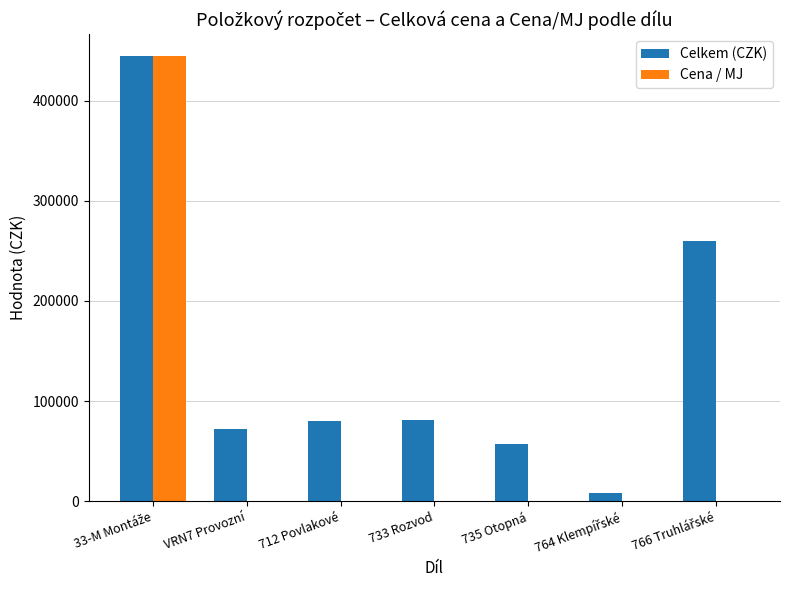

What is the sum of the Cena / MJ values at 733 Rozvod and 735 Otopná?

385.9